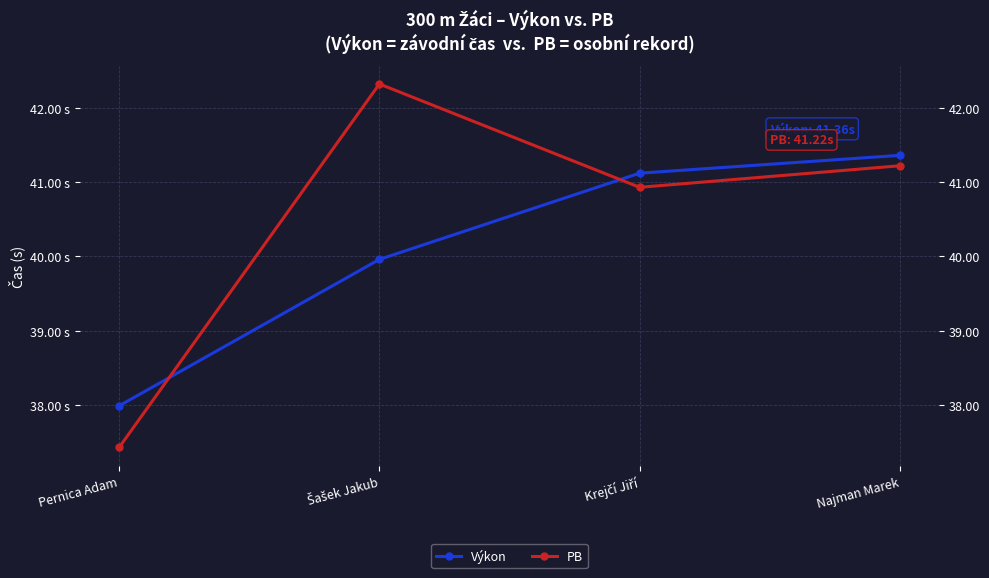

How many times do PB and Výkon cross each other?

2